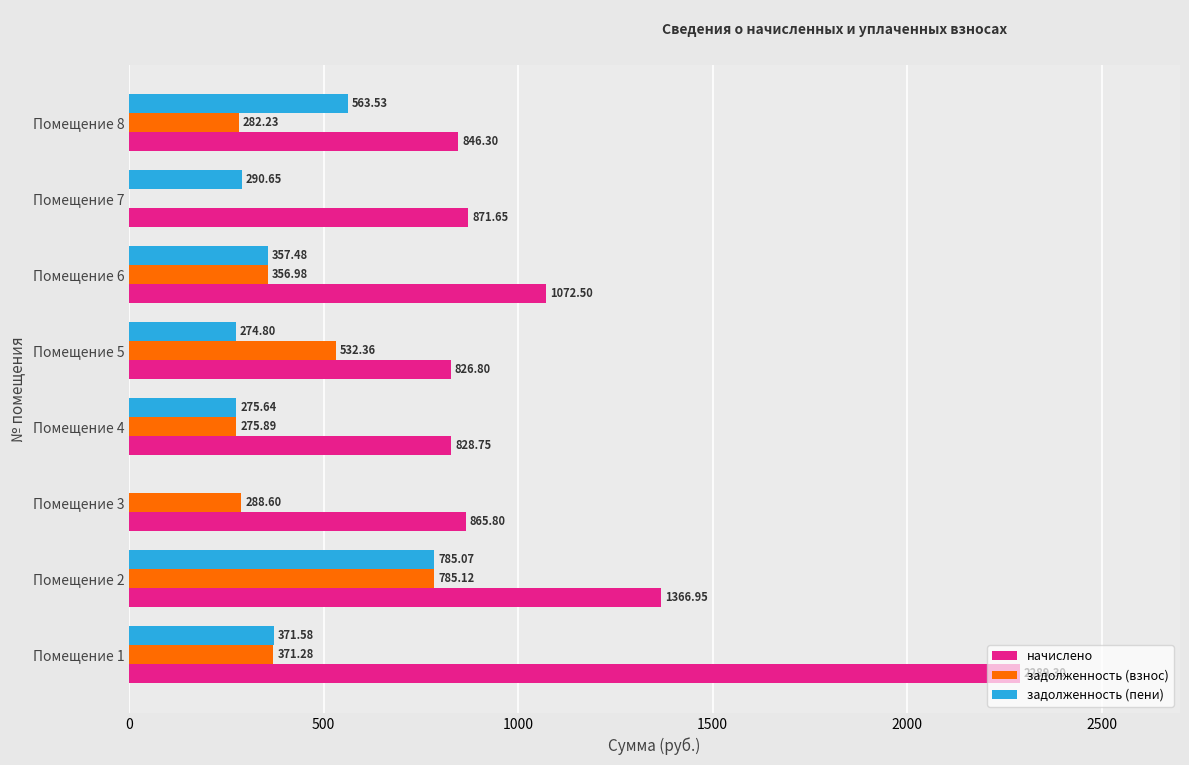

Between Помещение 6 and Помещение 8, which series saw the biggest shift?

начислено